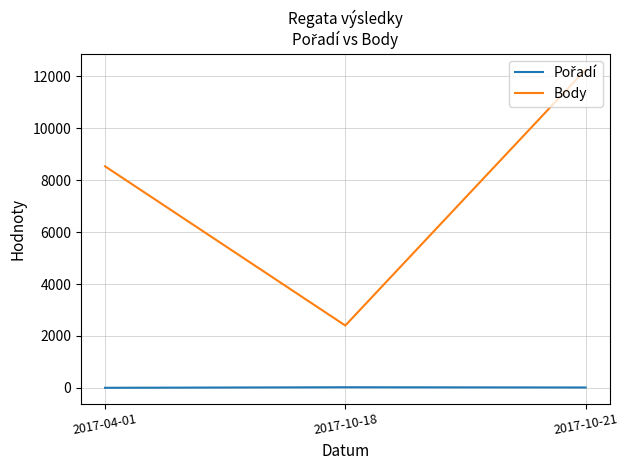

Rank the categories by Body value from highest to lowest.

2017-10-21, 2017-04-01, 2017-10-18